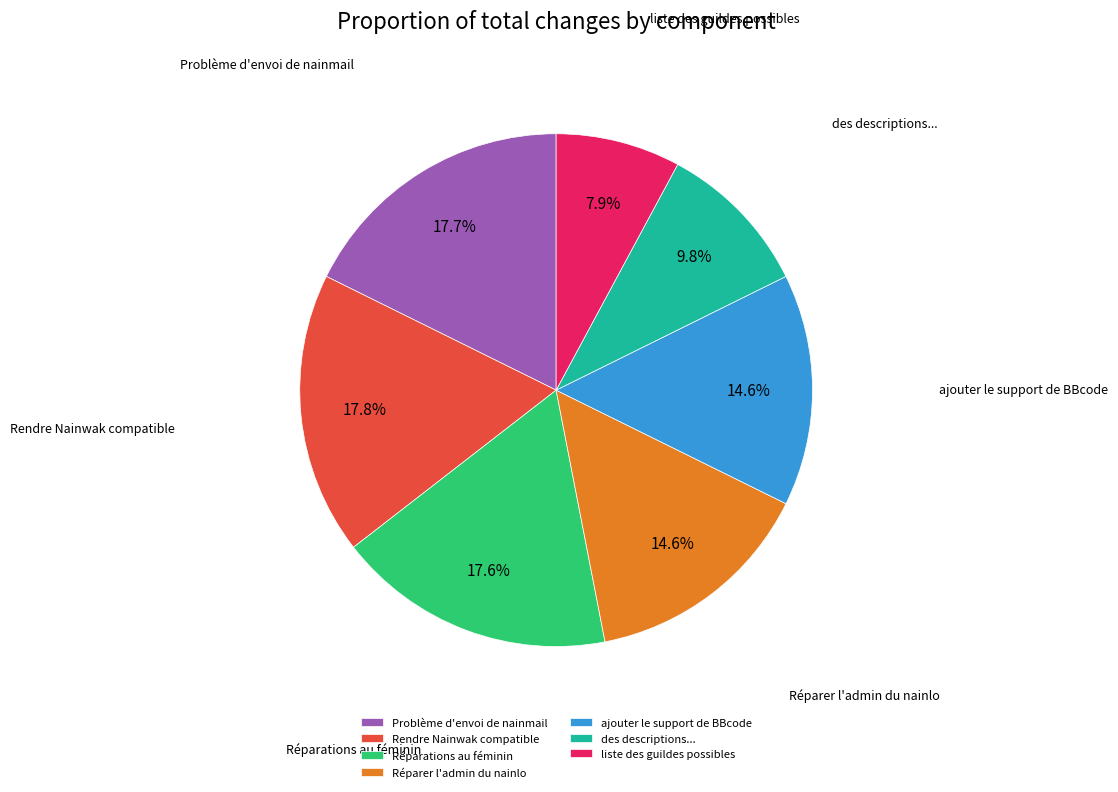

Which slice is the smallest?

liste des guildes possibles